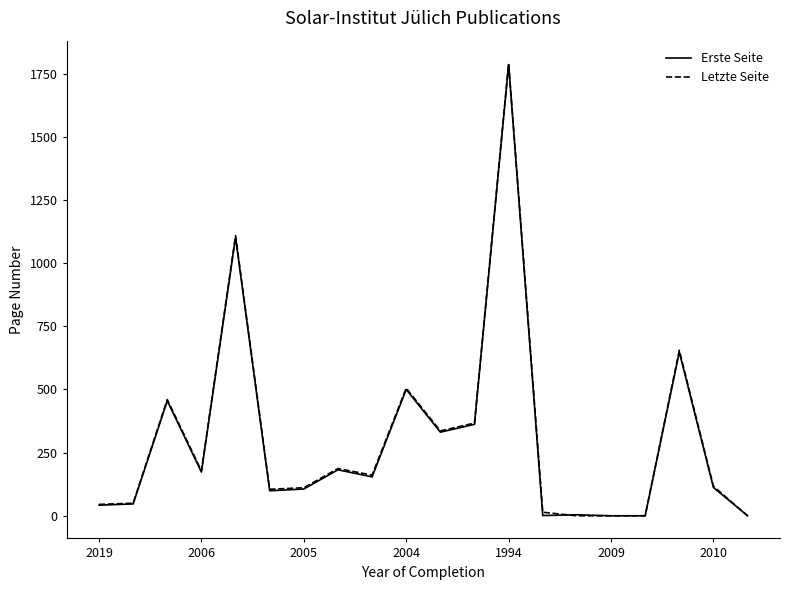

Which series has the largest range (max minus min)?

Letzte Seite